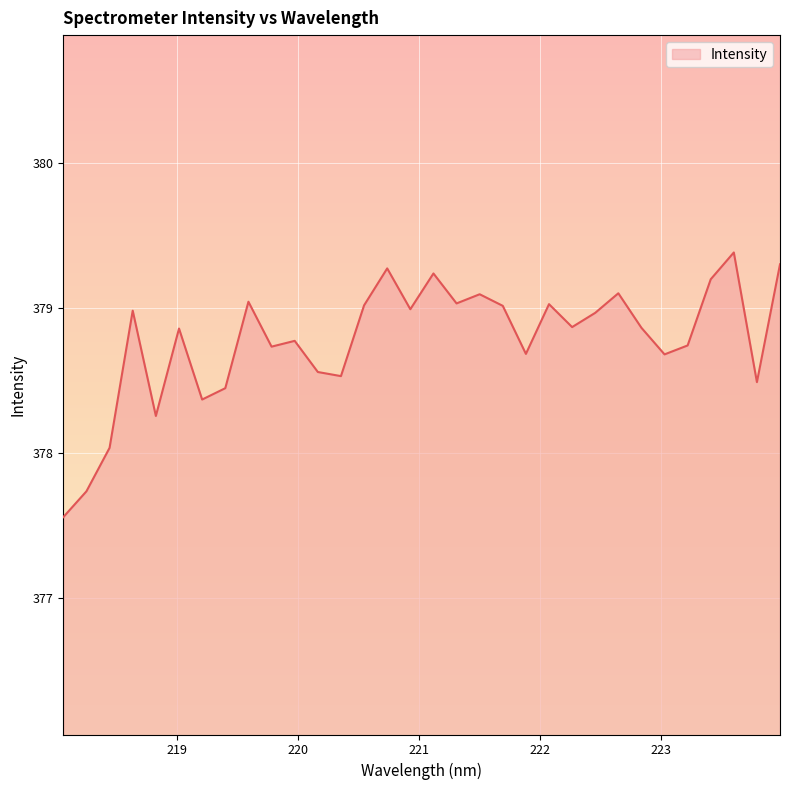

What is the difference between the maximum and minimum values?

1.8